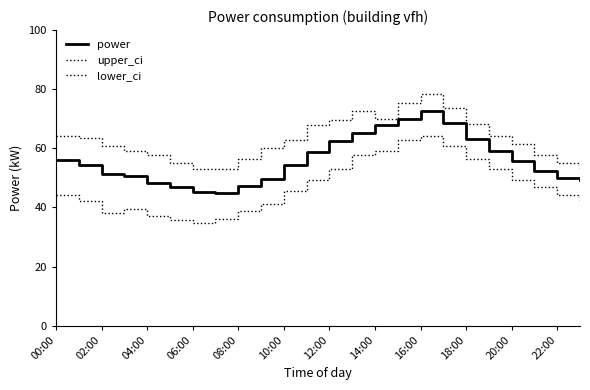

Is this an area chart (filled region under the line)?

No